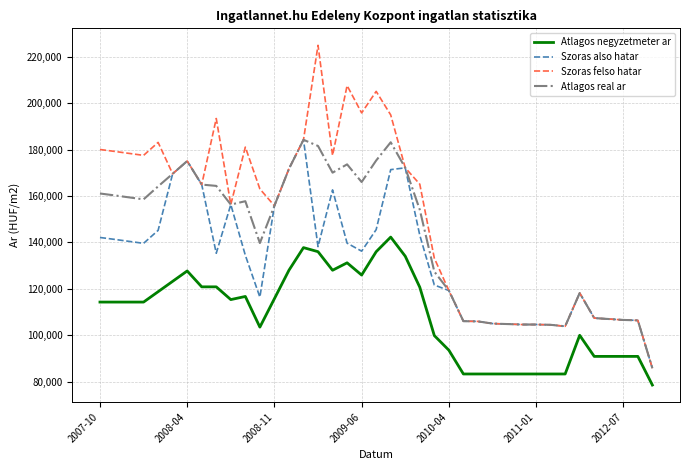

What is the highest value of the Szoras felso hatar series?

224945